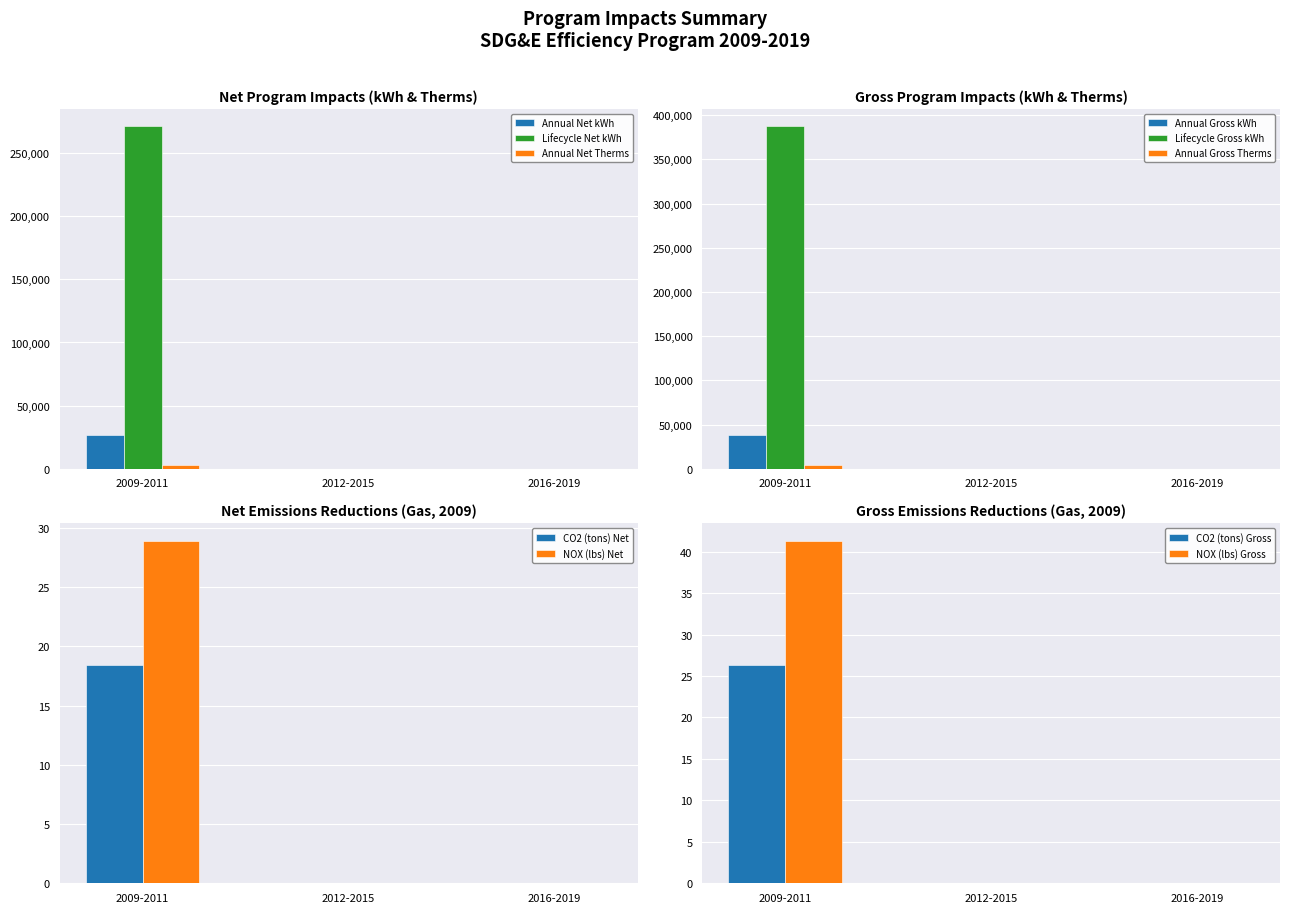

The Annual Net Therms series shows -1654.0 at 2012-2015. True or false?

False